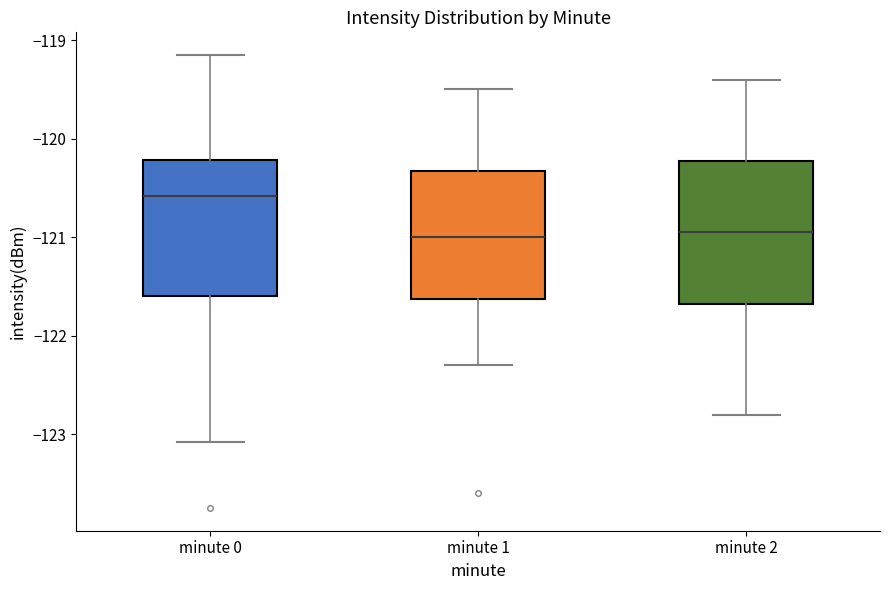

Which box has the highest median line?

minute 0